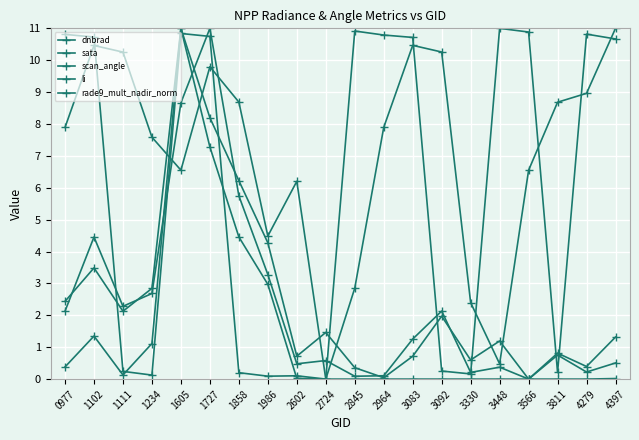

What is the difference between the highest and lowest values at 2845?

10.9